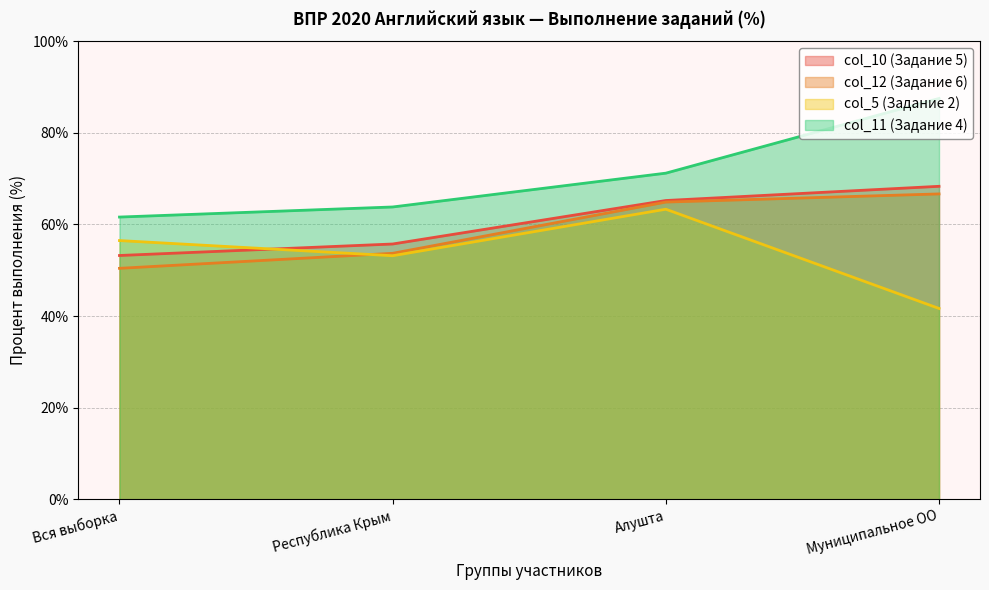

List the series in order of their peak value, highest first.

col_11 (Задание 4), col_10 (Задание 5), col_12 (Задание 6), col_5 (Задание 2)